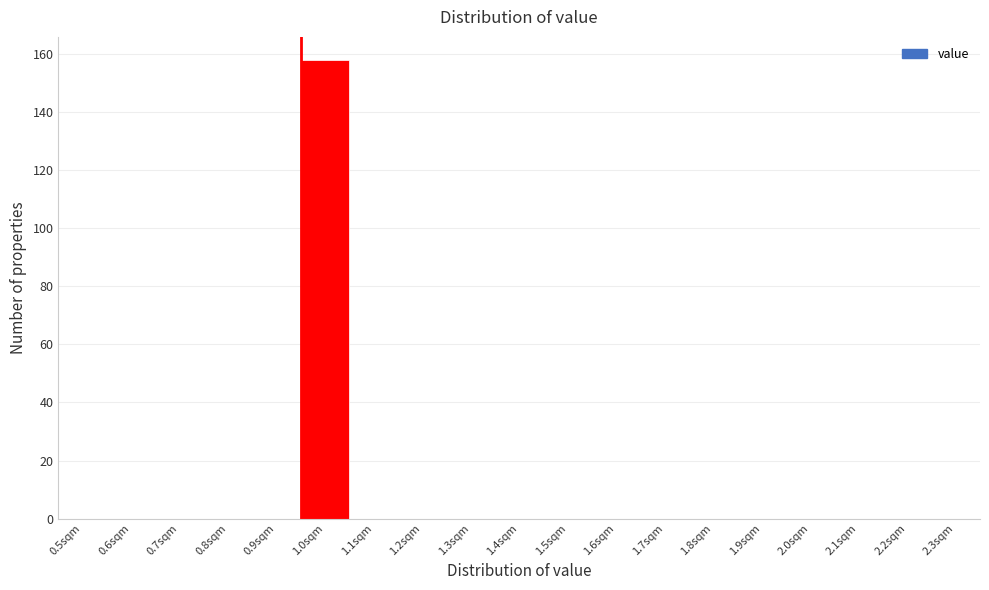

Reading right to left, transcribe all the data shown in this chart.

2.3sqm=0	2.2sqm=0	2.1sqm=0	2.0sqm=0	1.9sqm=0	1.8sqm=0	1.7sqm=0	1.6sqm=0	1.5sqm=0	1.4sqm=0	1.3sqm=0	1.2sqm=0	1.1sqm=0	1.0sqm=158	0.9sqm=0	0.8sqm=0	0.7sqm=0	0.6sqm=0	0.5sqm=0